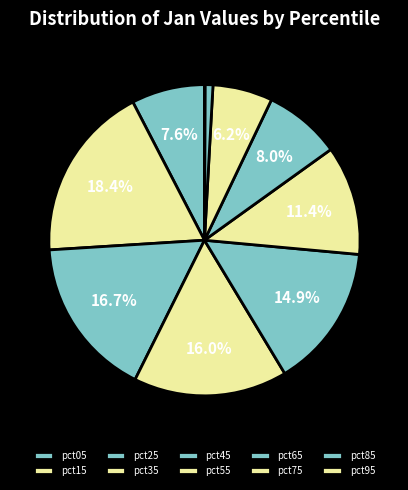

To the nearest percent, what percentage of the pie is pct65?

8%